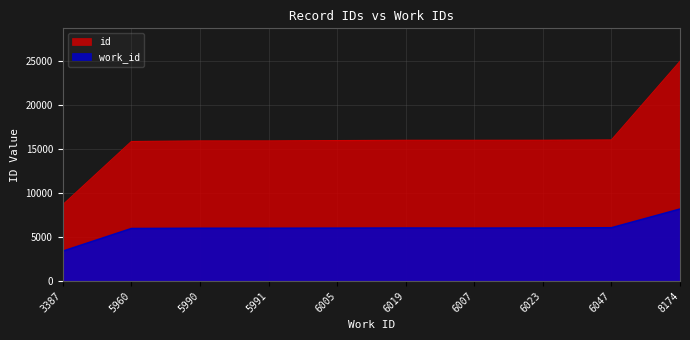

What is the difference between the id values at 5991 and 5960?

73